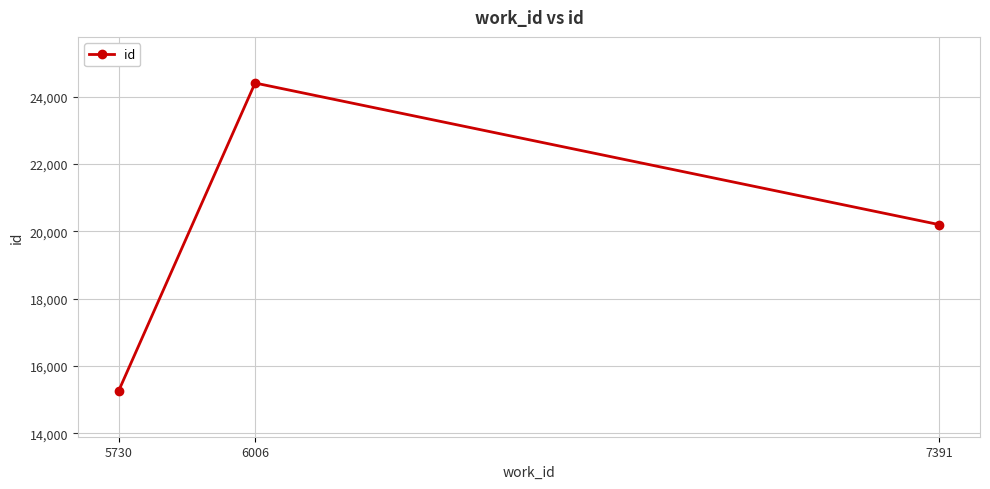

Is it true that the value at 5730 is 15270?

True